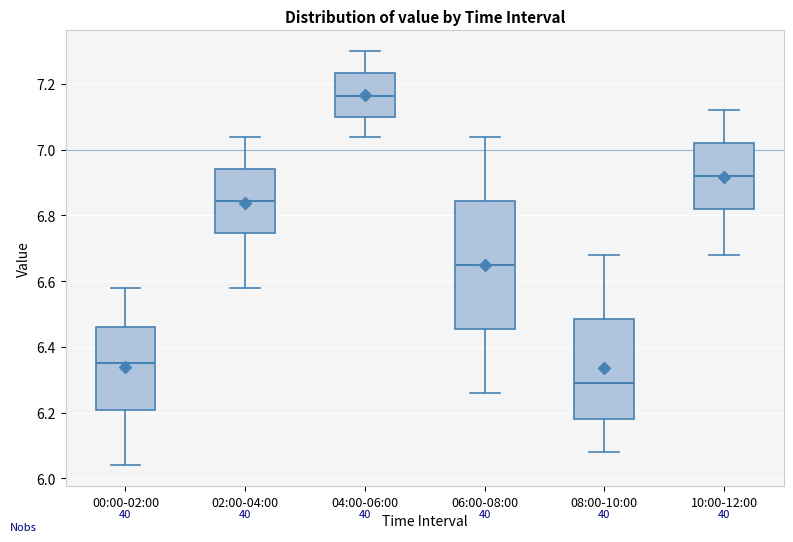

Reading left to right, read every box against the y-axis: the position of its median line, the range the box covers, and the ends of its whiskers. The values are not printed on the chart, so give them approximately, as read against the axis.

00:00-02:00: median 6.36, box 6.20 to 6.46, whiskers 6.04 to 6.58
02:00-04:00: median 6.84, box 6.74 to 6.94, whiskers 6.58 to 7.04
04:00-06:00: median 7.16, box 7.10 to 7.24, whiskers 7.04 to 7.30
06:00-08:00: median 6.66, box 6.46 to 6.84, whiskers 6.26 to 7.04
08:00-10:00: median 6.30, box 6.18 to 6.48, whiskers 6.08 to 6.68
10:00-12:00: median 6.92, box 6.82 to 7.02, whiskers 6.68 to 7.12